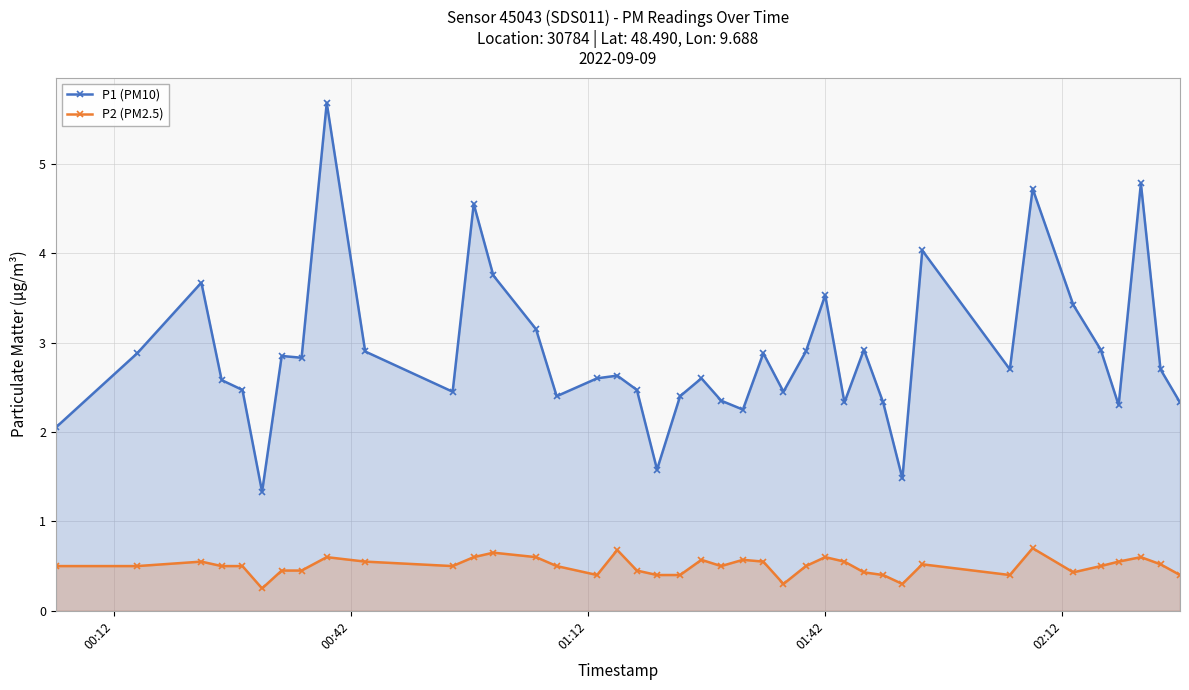

What is the lowest value of the P1 (PM10) series?

1.3